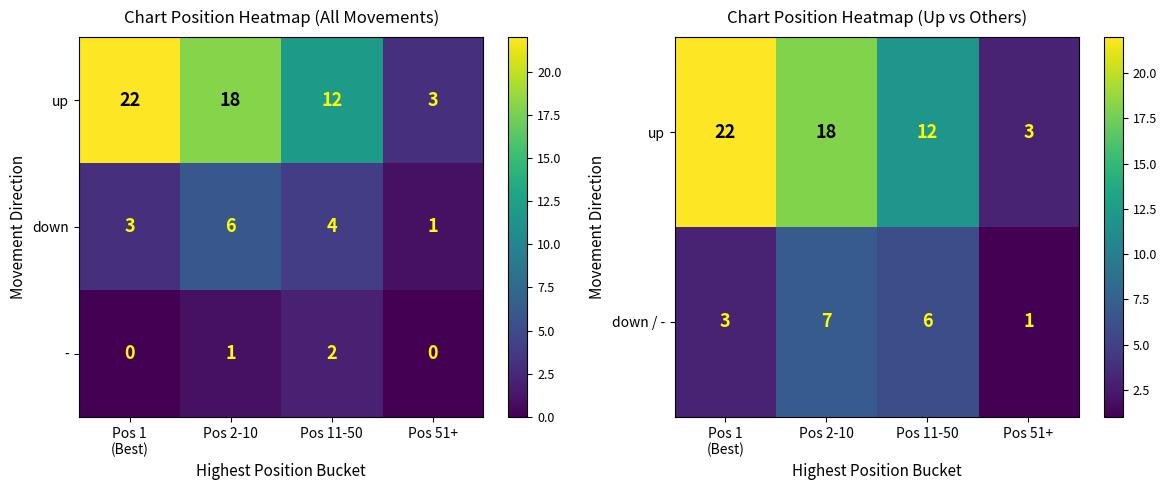

At which label does down / - reach its peak?

Pos 2-10